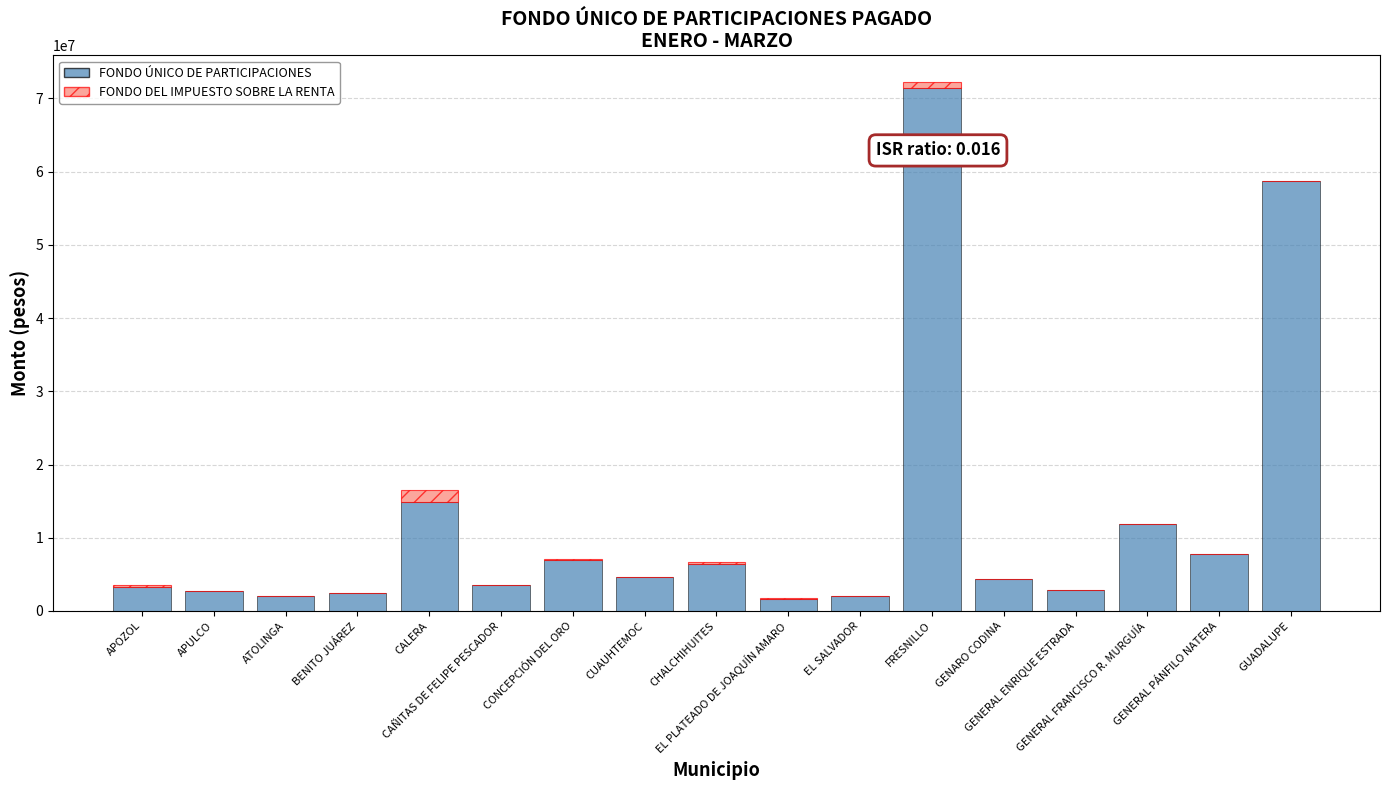

What is the highest value of the FONDO ÚNICO DE PARTICIPACIONES series?

71407613